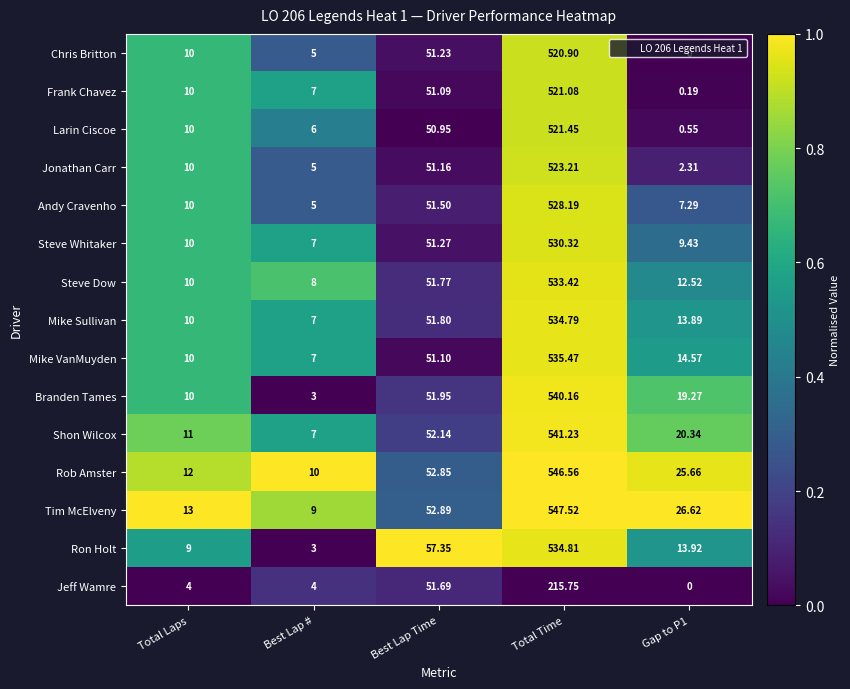

Where does the Steve Dow series first go above 12?

Best Lap Time